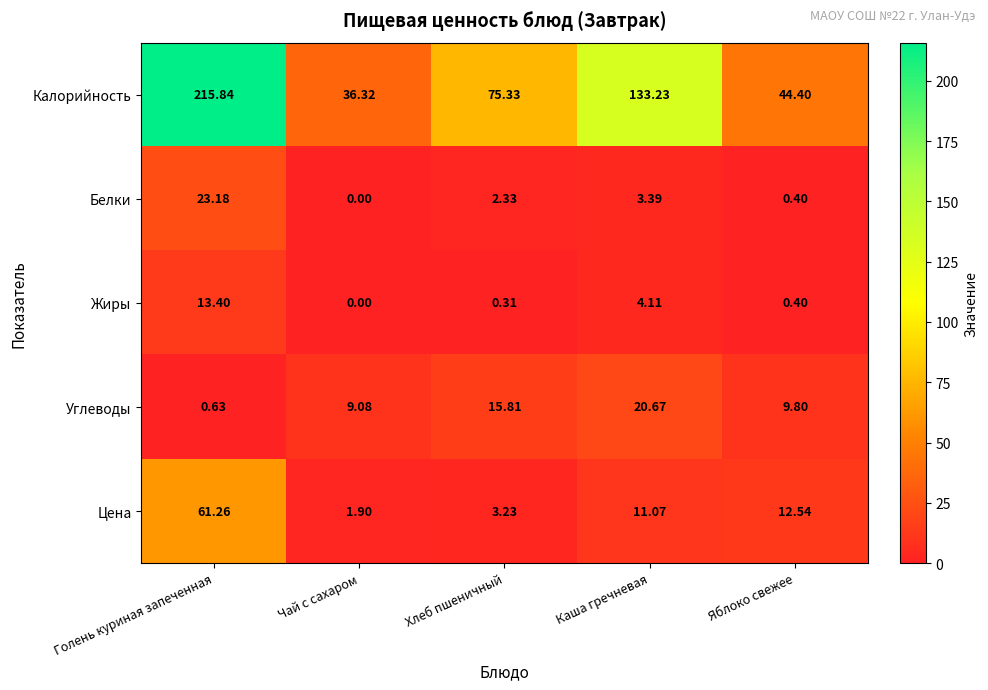

Which category has the highest value across all series?

Голень куриная запеченная